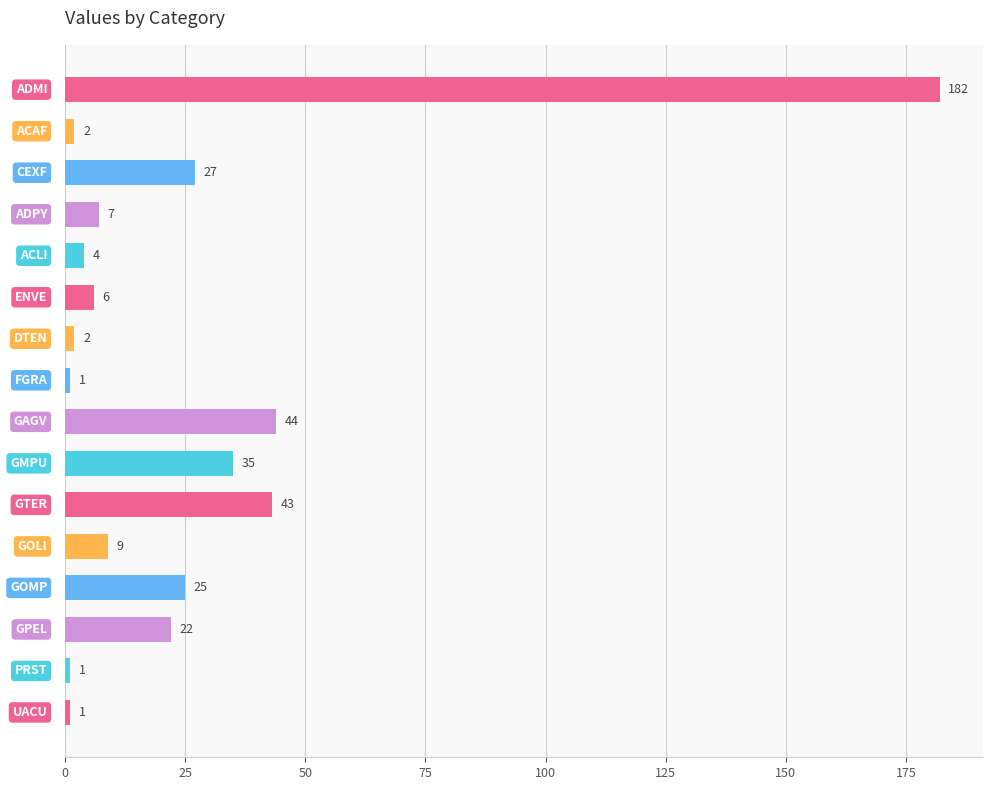

What is the sum of all values?

411